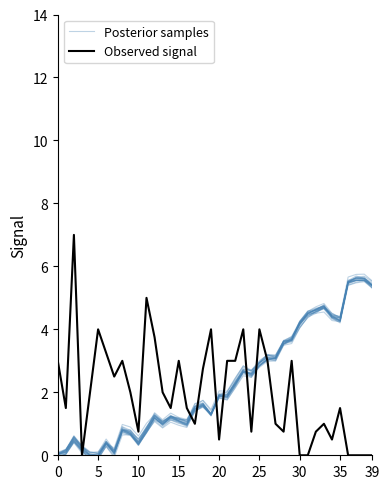

What is the label of the 9th point from the right?

31